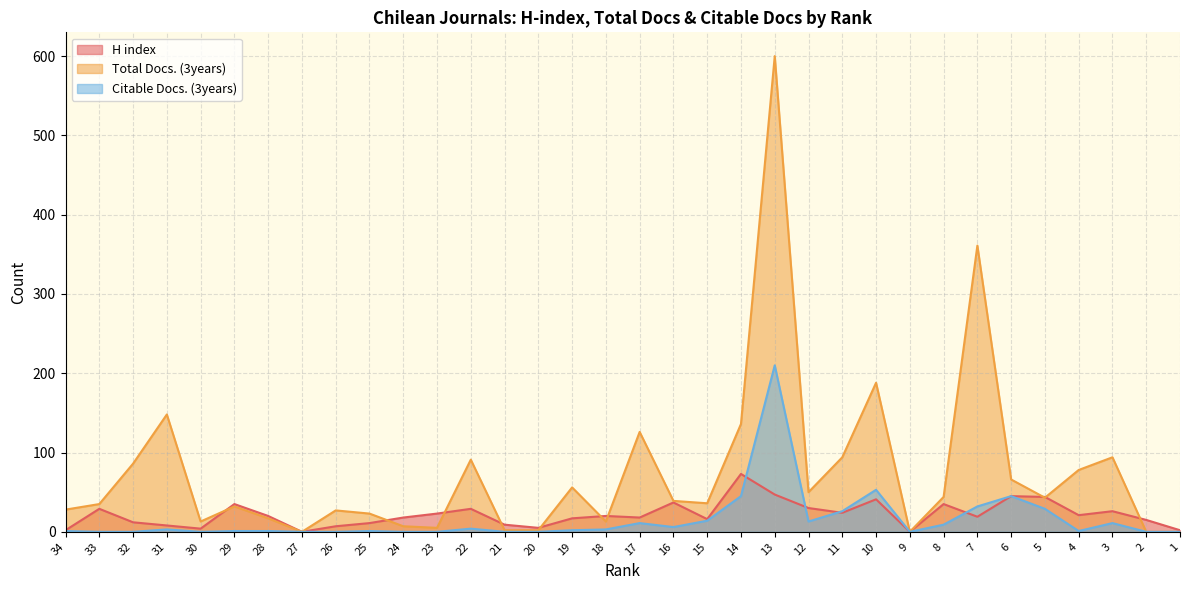

What is the average value of the Total Docs. (3years) series?

75